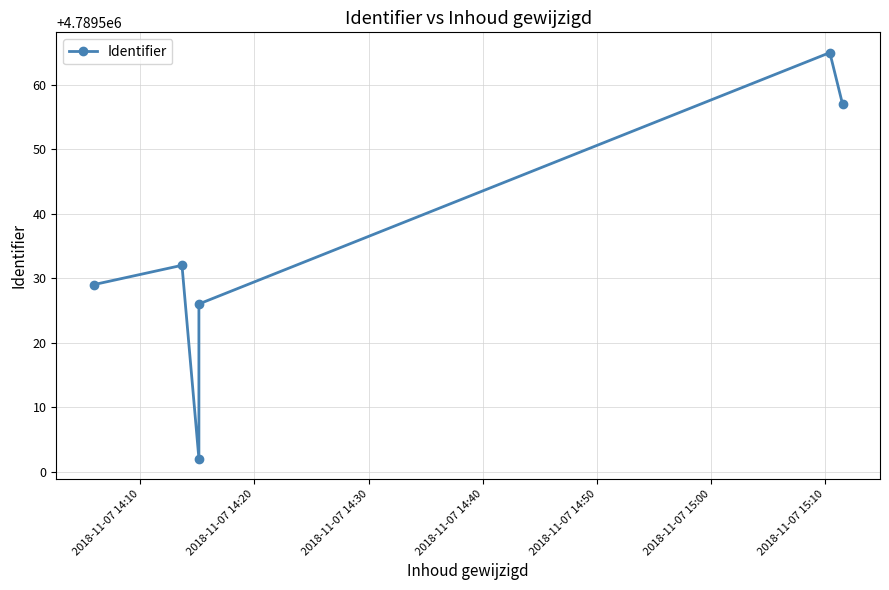

How many data points are less than 4789532?

3